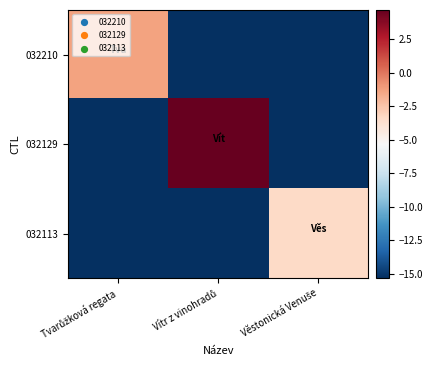

What is the difference between the highest and lowest values at Vítr z vinohradů?

20.0